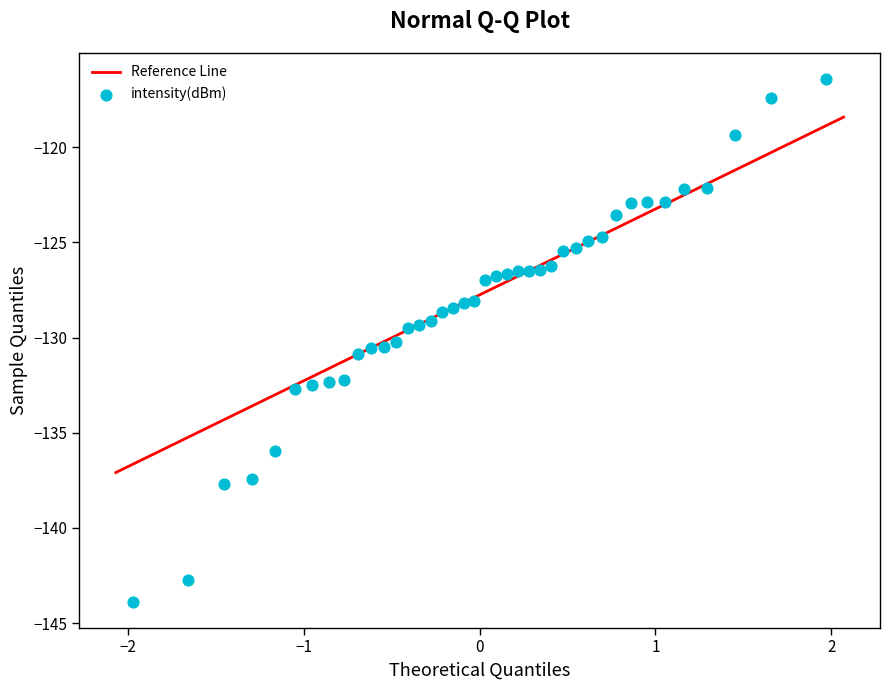

What is the range of X values (max minus min)?

3.9